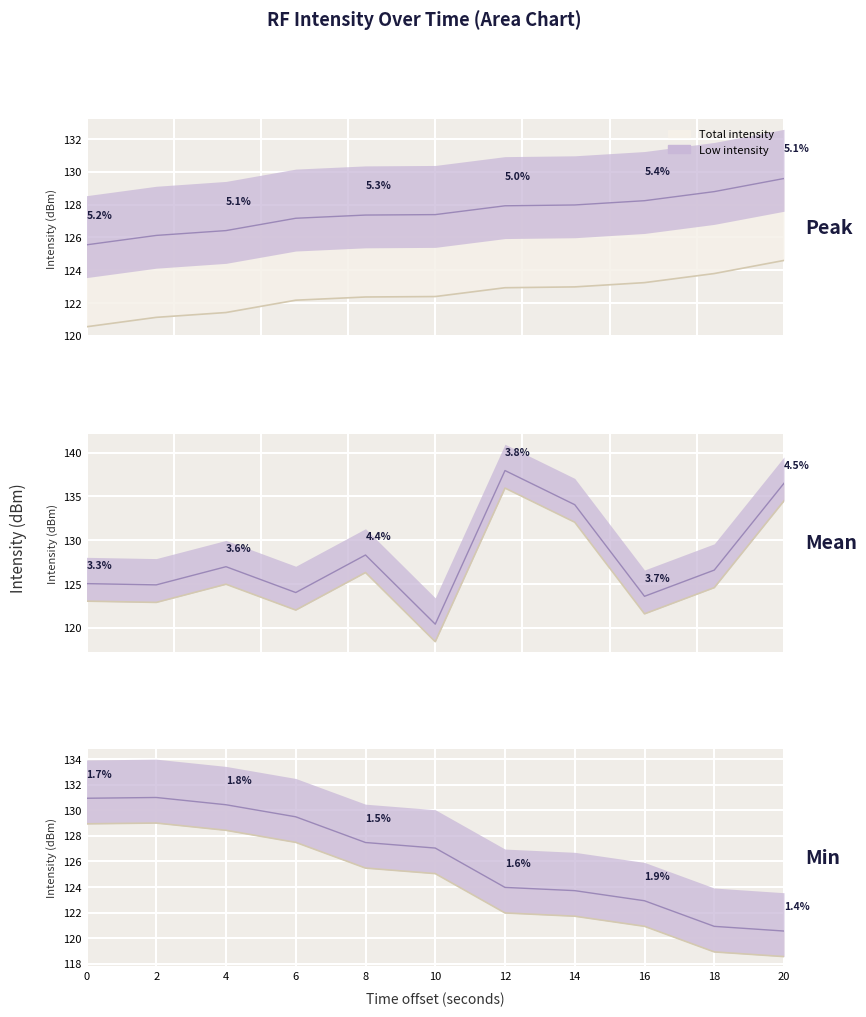

What value does the second series have at 14?

121.7